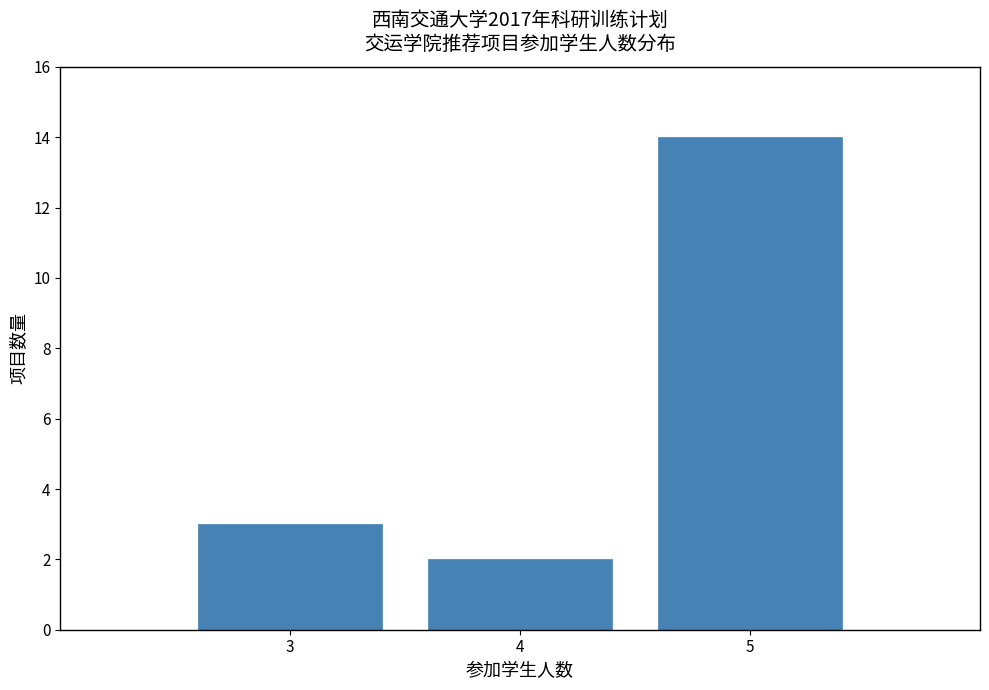

Reading left to right, what are all the values shown in this chart?

3	2	14